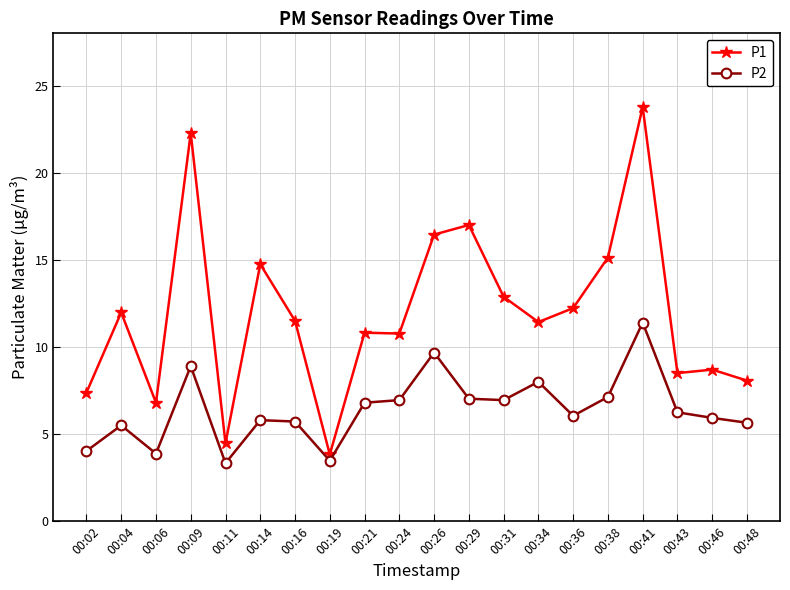

Rank the series by their average value, from lowest to highest.

P2, P1